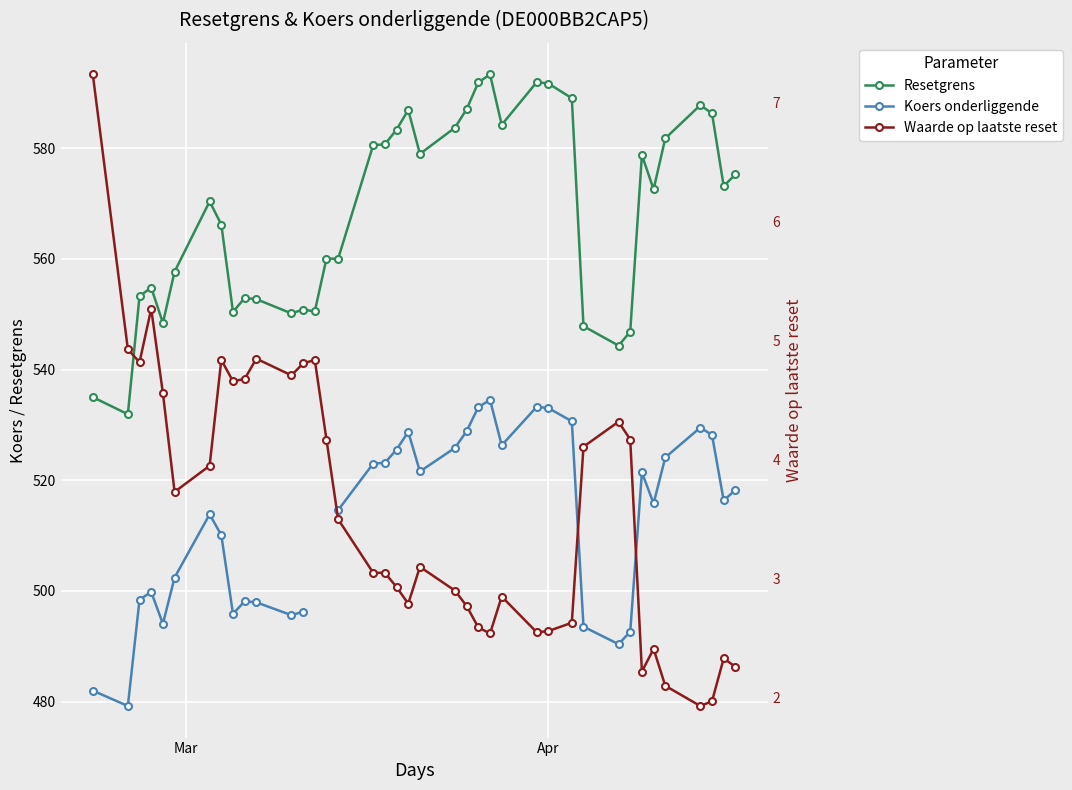

How many interior local peaks does the Resetgrens series have?

9